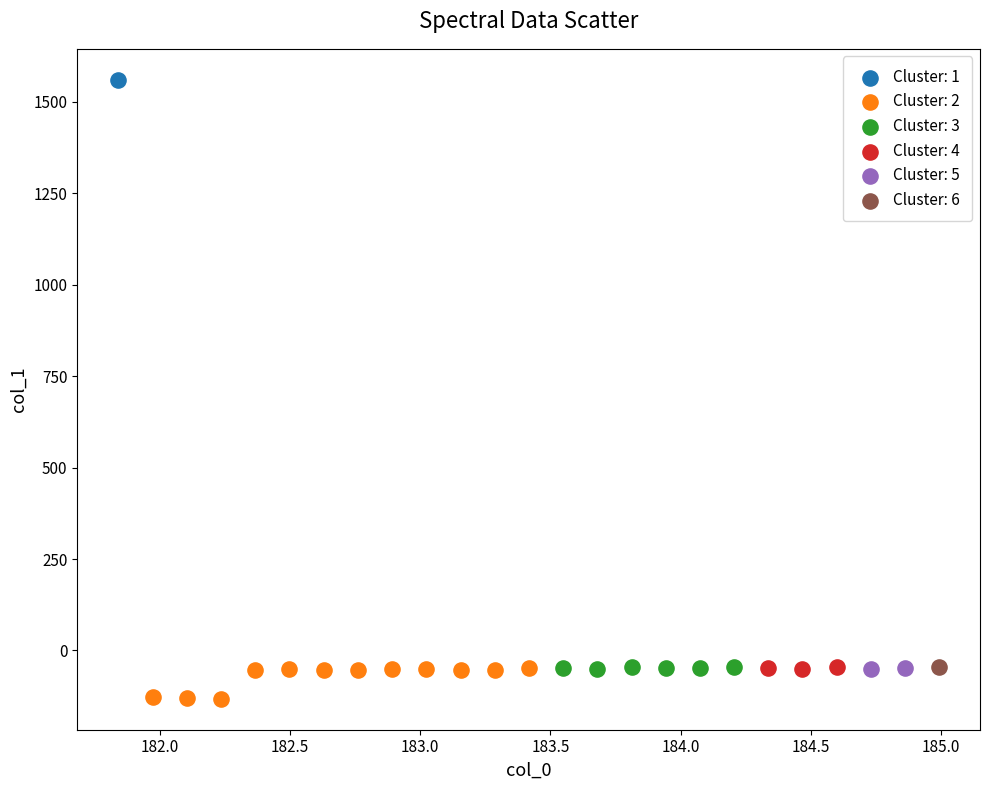

What are all the series names shown in the legend?

Cluster: 1, Cluster: 2, Cluster: 3, Cluster: 4, Cluster: 5, Cluster: 6